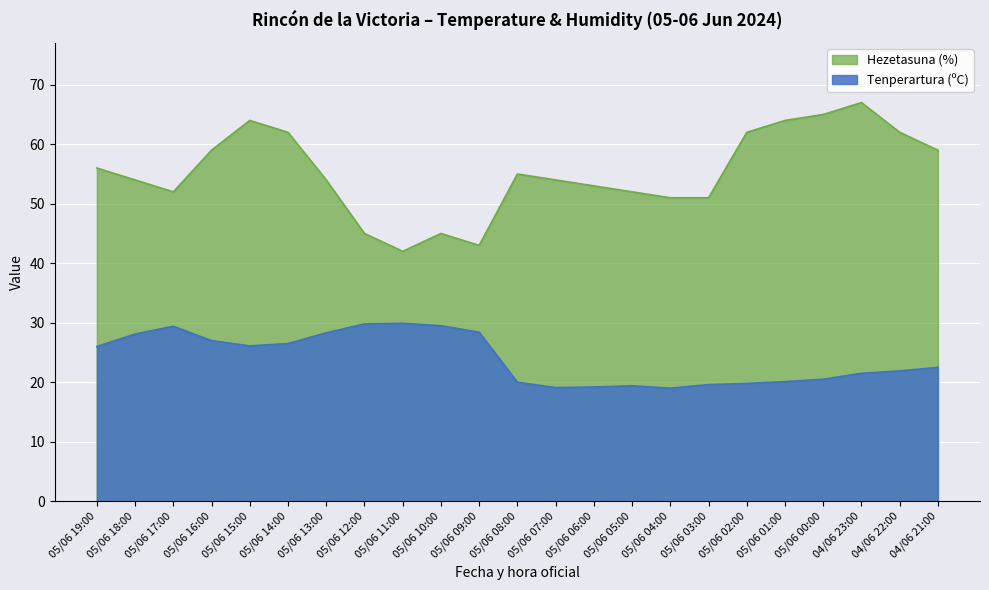

Where is Tenperartura (ºC) nearest to the value 24?

04/06 21:00